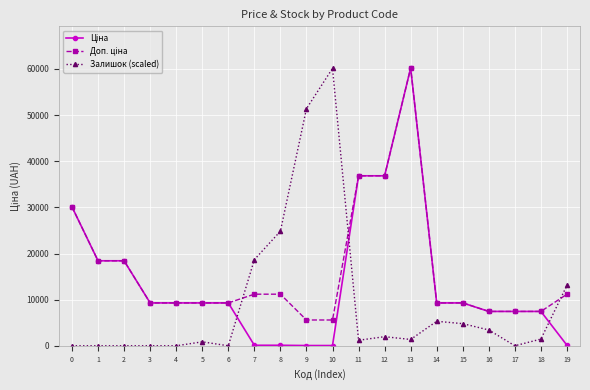

What is the average value of the Залишок (scaled) series?

9424.8